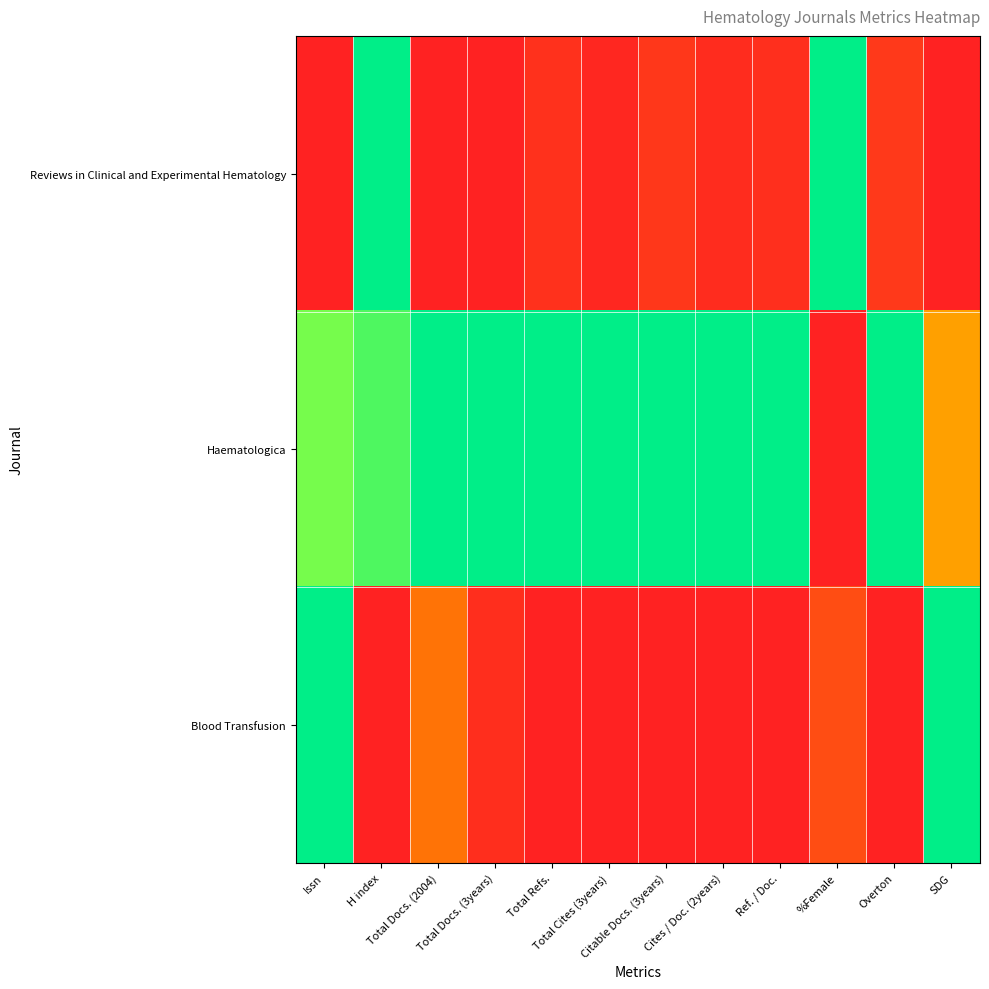

What is the difference between the highest and lowest values at Ref. / Doc.?

1.0